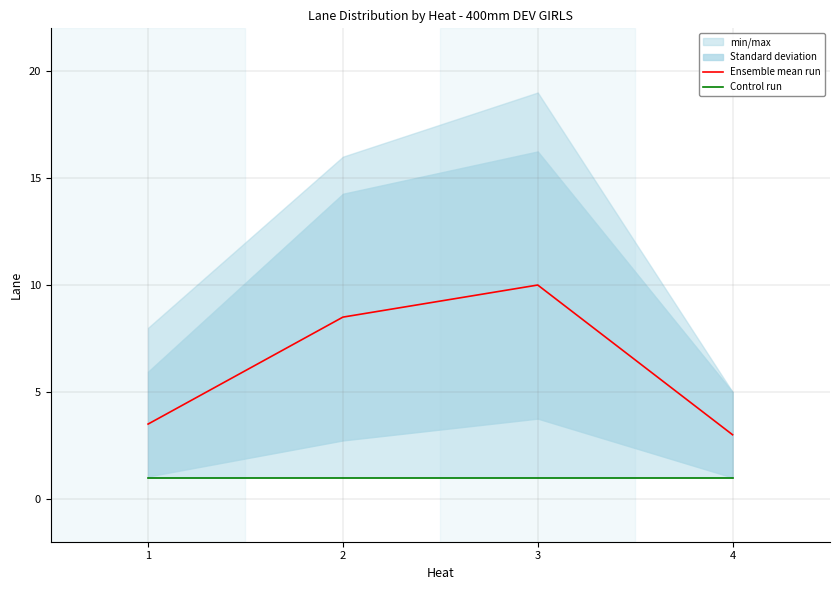

At 4, list the series in order from largest to smallest.

Ensemble mean run, Control run